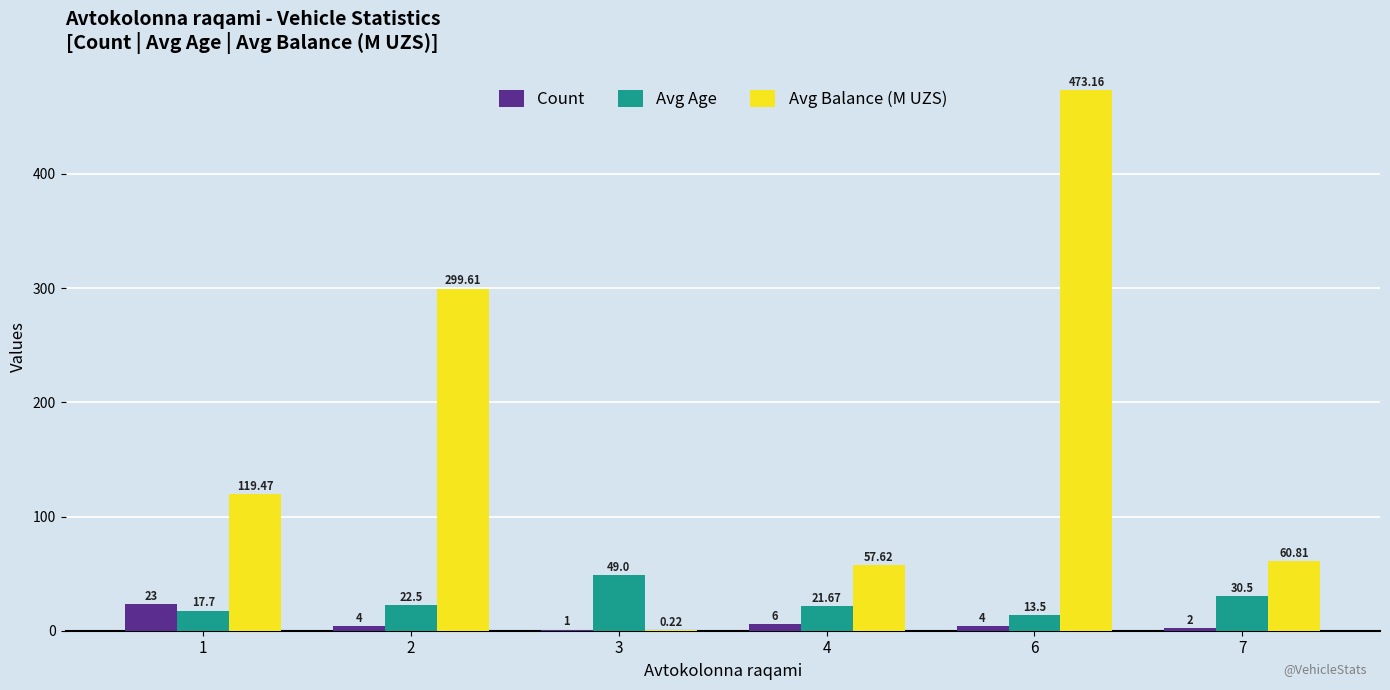

What is the sum of the Avg Balance (M UZS) values at 2 and 3?

299.8